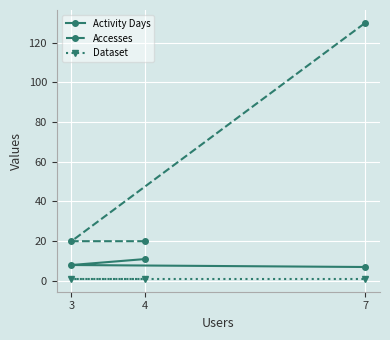

Rank the series by their maximum value, from lowest to highest.

Dataset, Activity Days, Accesses